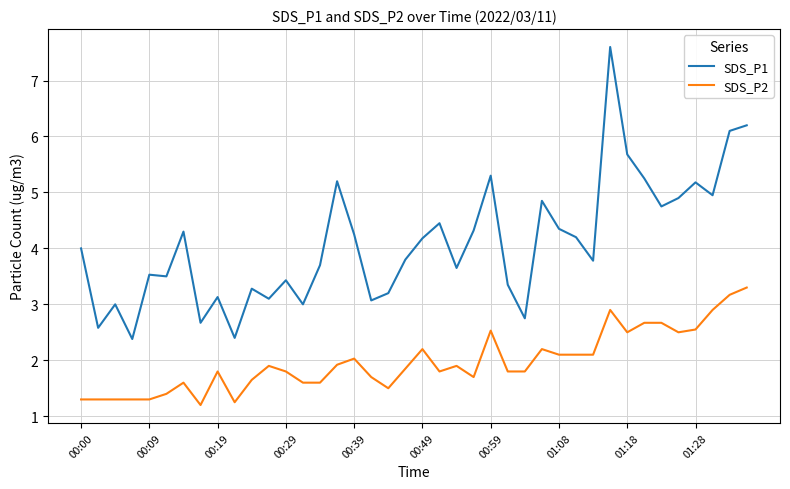

True or false: SDS_P1 and SDS_P2 intersect in this chart.

False